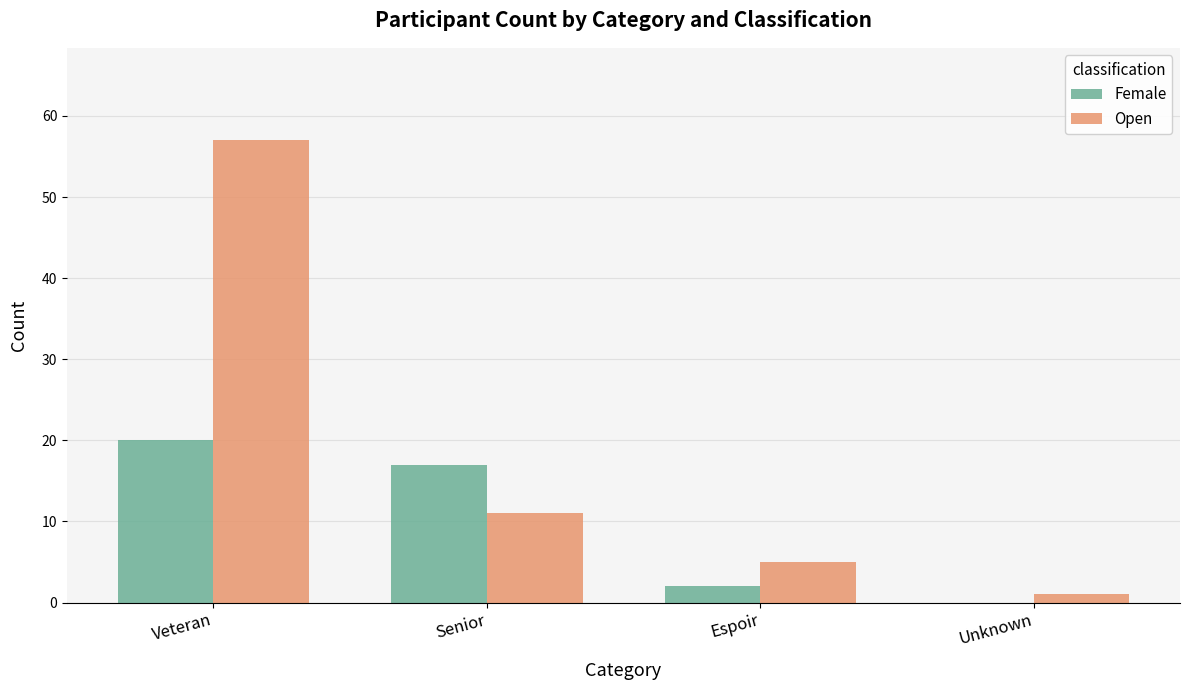

Which series changed the most between Veteran and Unknown?

Open